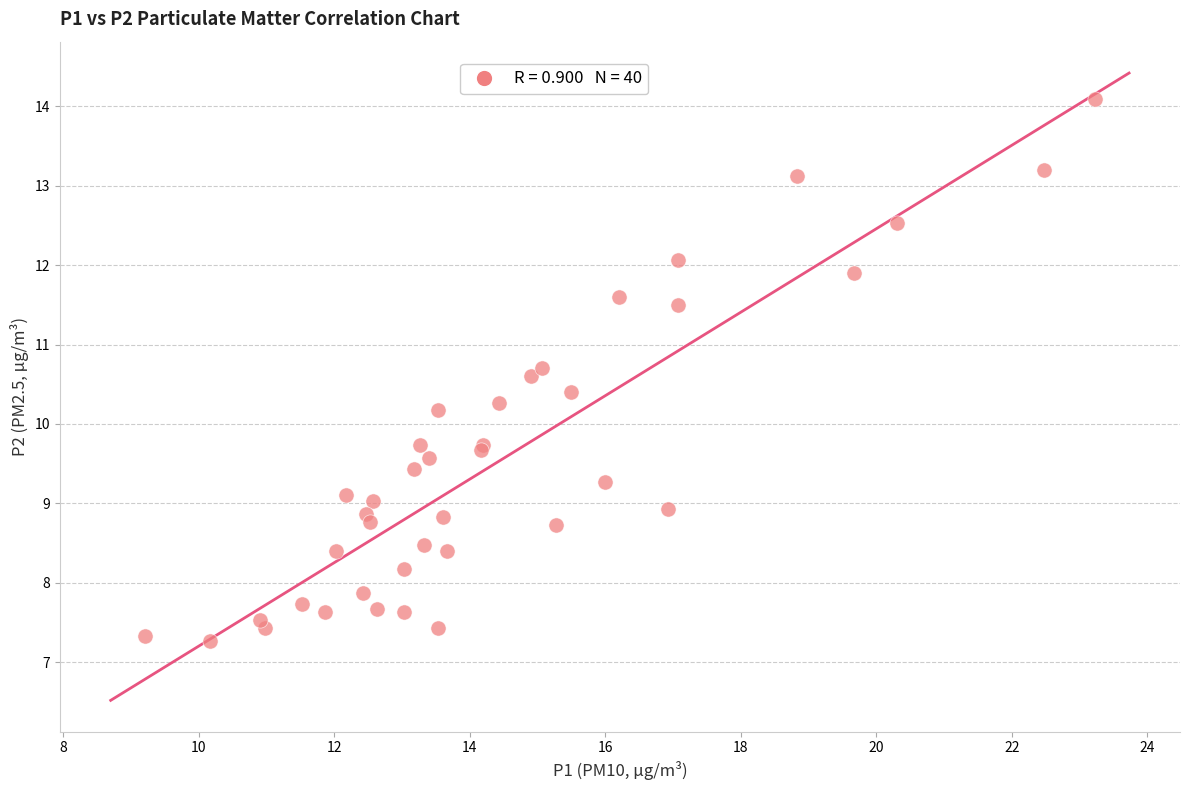

What Y value in the scatter plot is closest to 10?

10.2